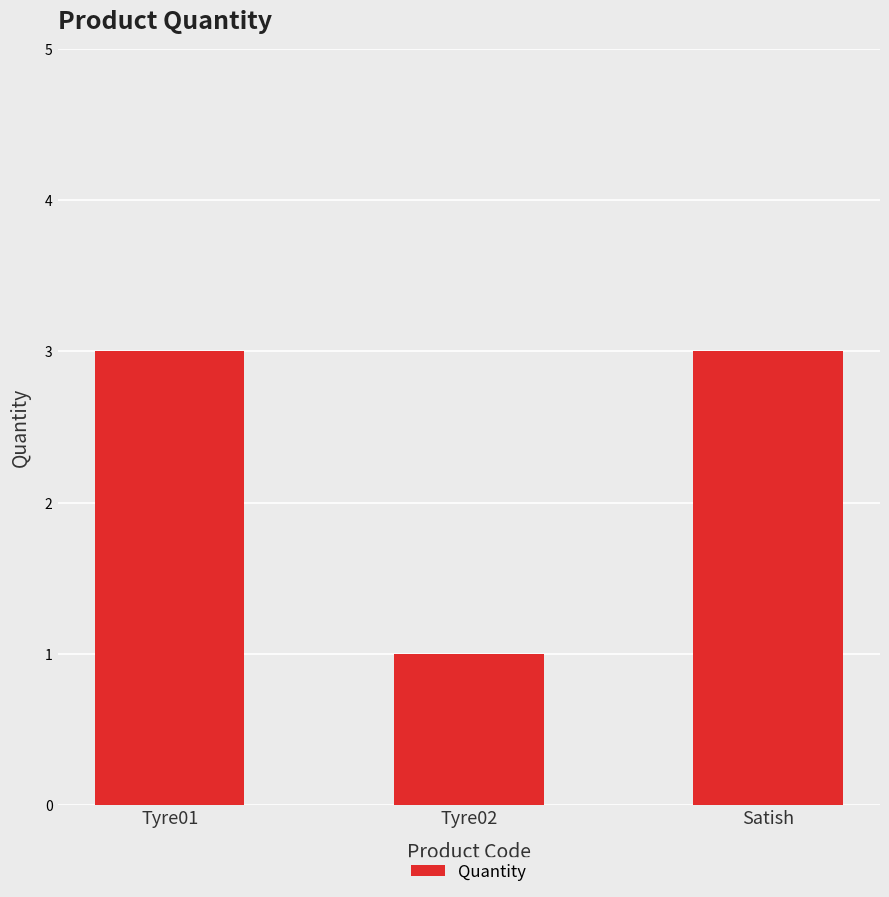

Which label corresponds to the smallest value in the chart?

Tyre02